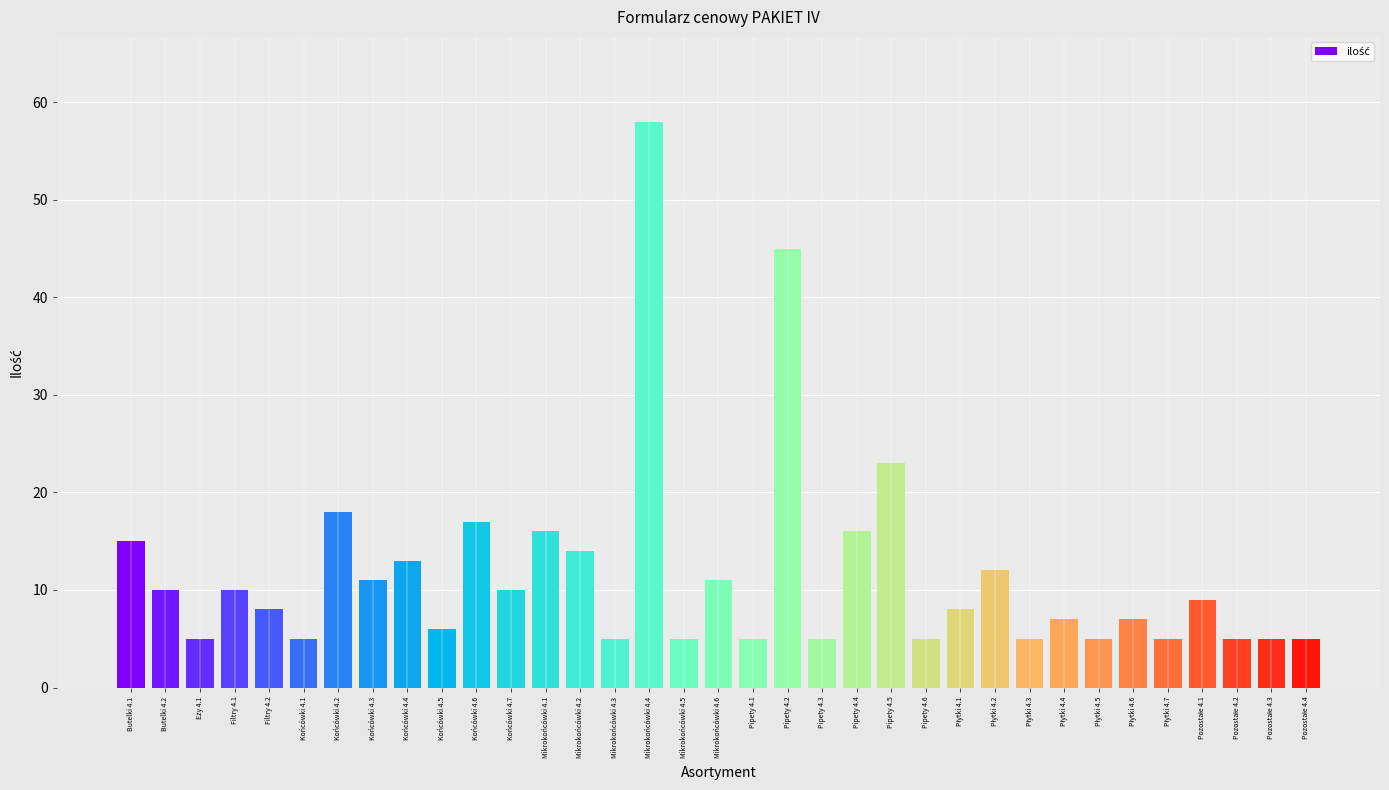

What is the label of the 27th bar from the right?

Końcówki 4.4